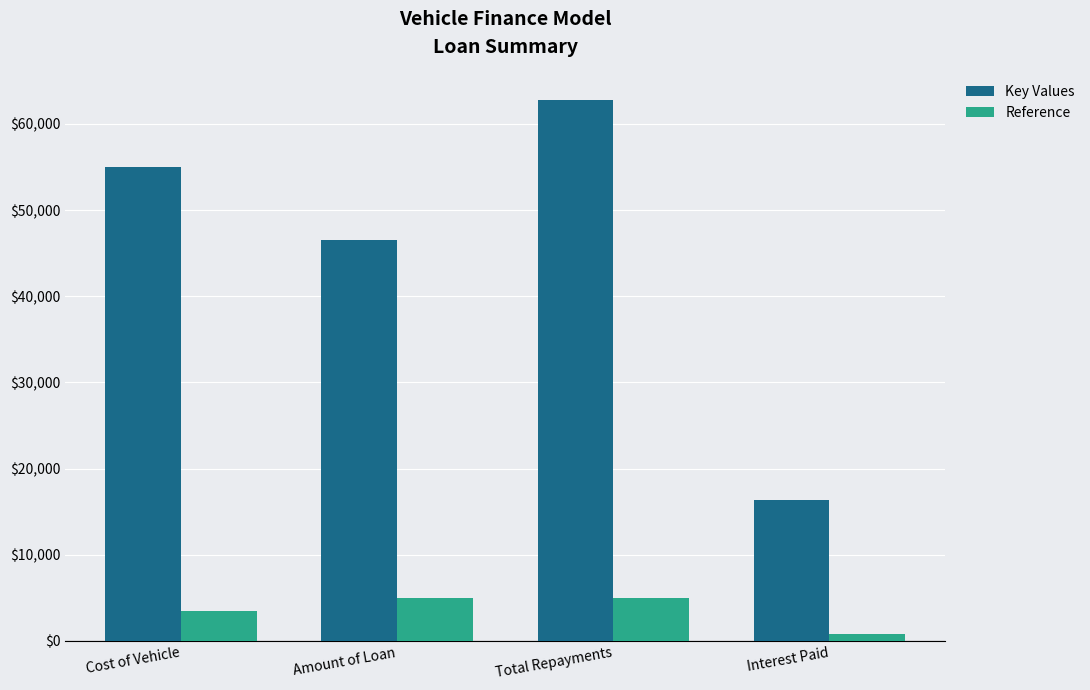

What is the approximate value of Key Values at Cost of Vehicle?

55000.0